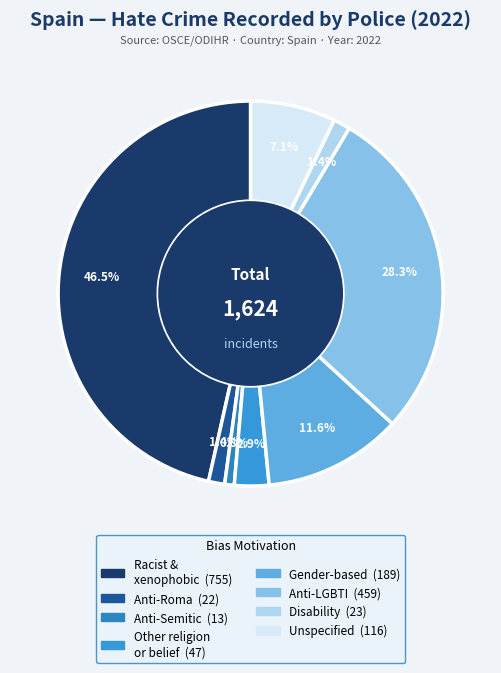

What is the largest slice in the pie chart?

Racist and xenophobic hate crime